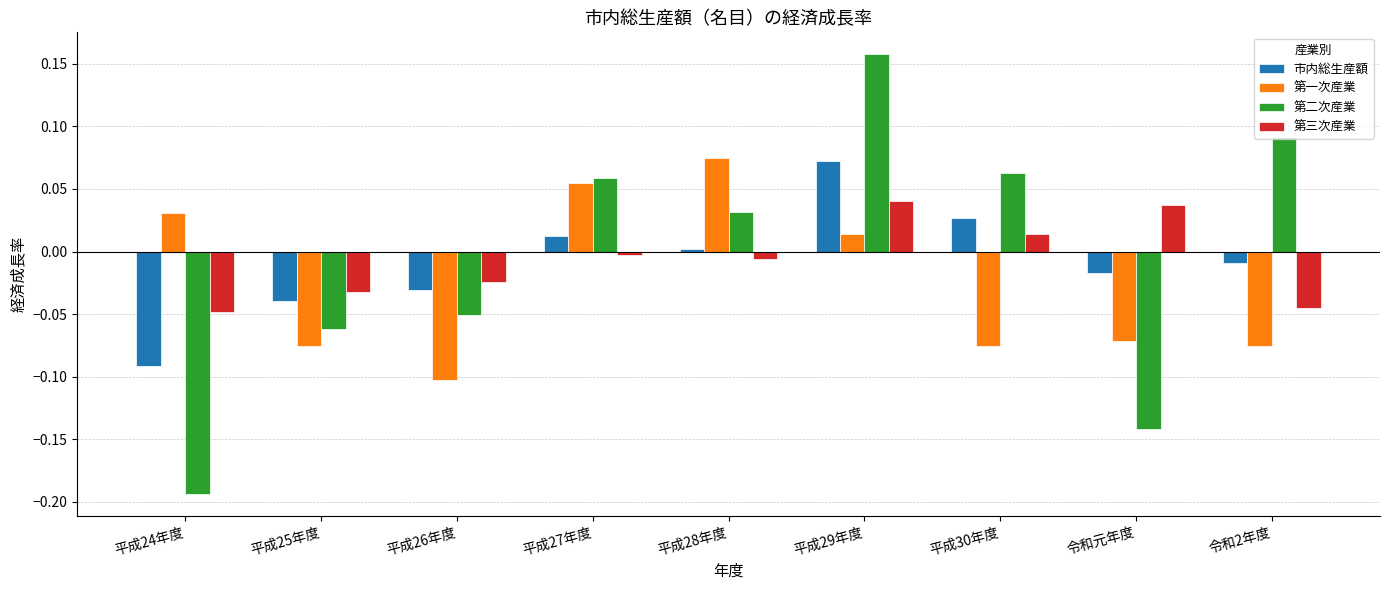

Is it true that 市内総生産額 equals 0.0 at 平成27年度?

True